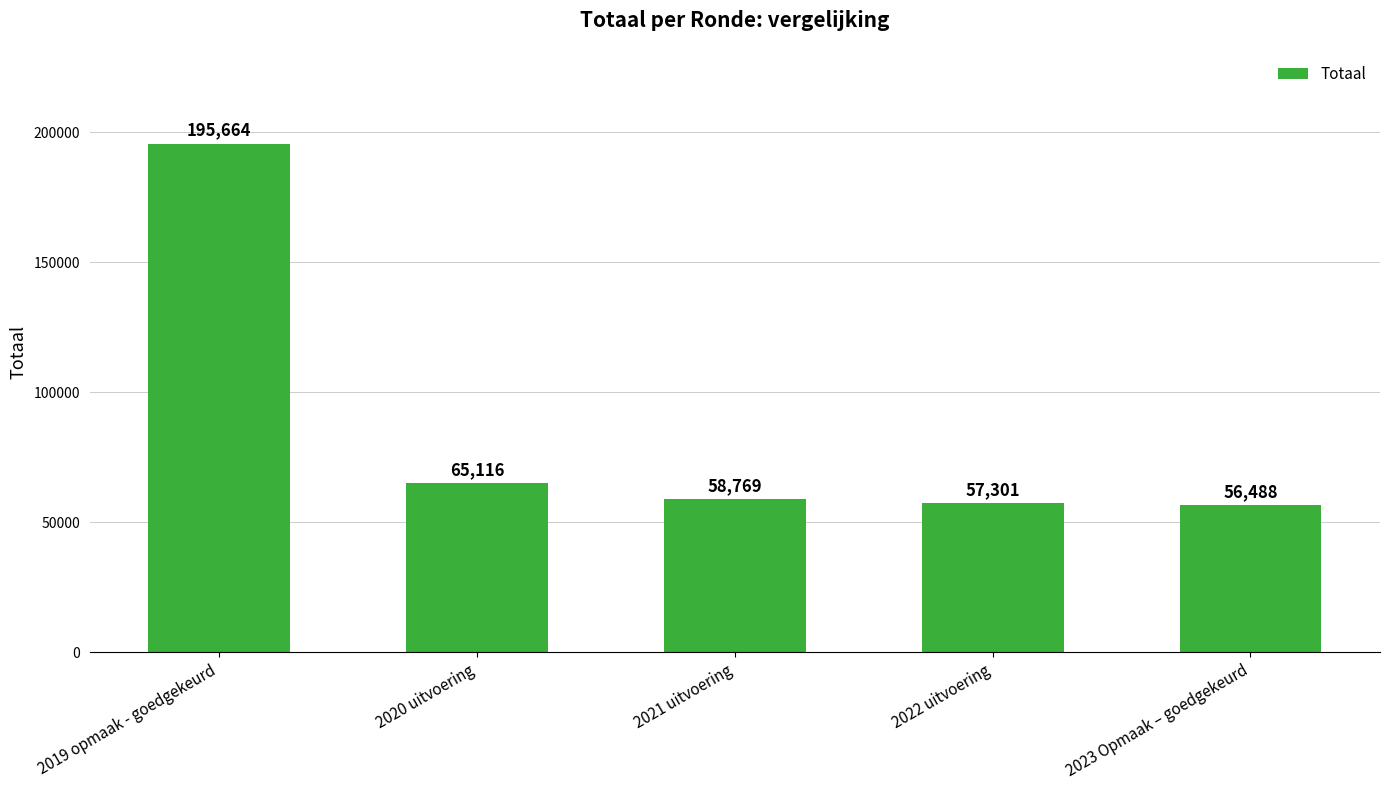

What is the value of the 5th bar from the left?

56488